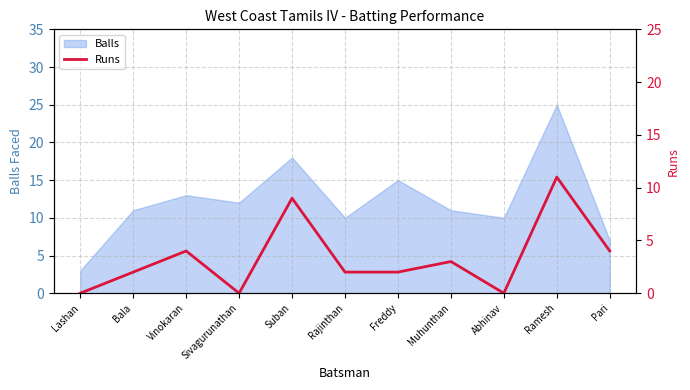

Reading left to right, list all the values displayed in this chart.

0	2	4	0	9	2	2	3	0	11	4